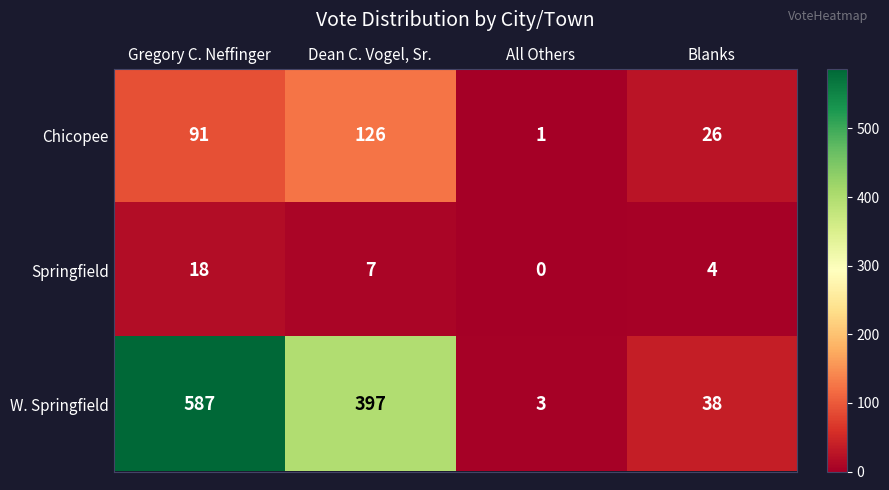

Reading left to right, list all the values displayed in this chart.

Chicopee: Gregory C. Neffinger=91	Dean C. Vogel, Sr.=126	All Others=1	Blanks=26
Springfield: Gregory C. Neffinger=18	Dean C. Vogel, Sr.=7	All Others=0	Blanks=4
W. Springfield: Gregory C. Neffinger=587	Dean C. Vogel, Sr.=397	All Others=3	Blanks=38